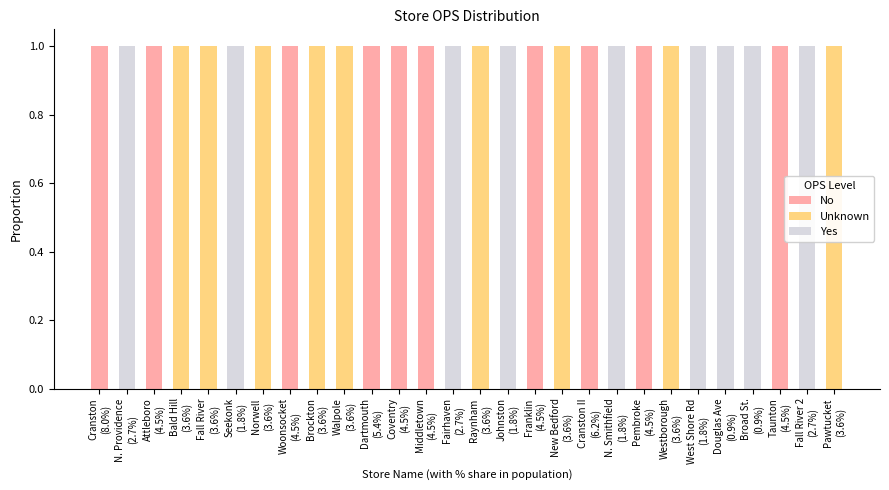

What is the total value across all series at Woonsocket
(4.5%)?

1